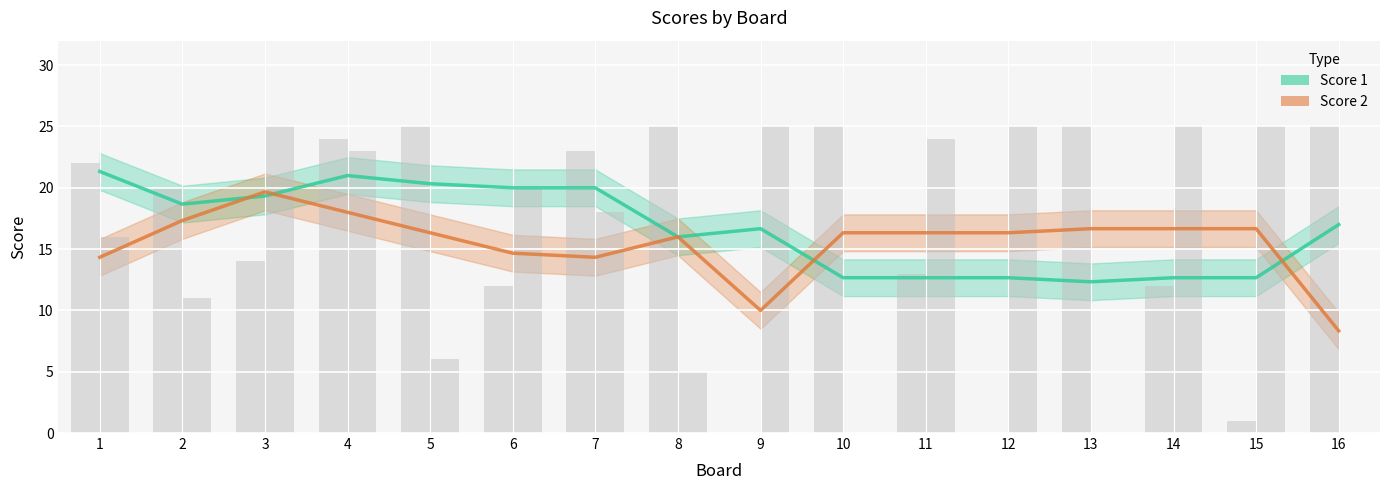

How many values in the Score 1 series are below 17?

8